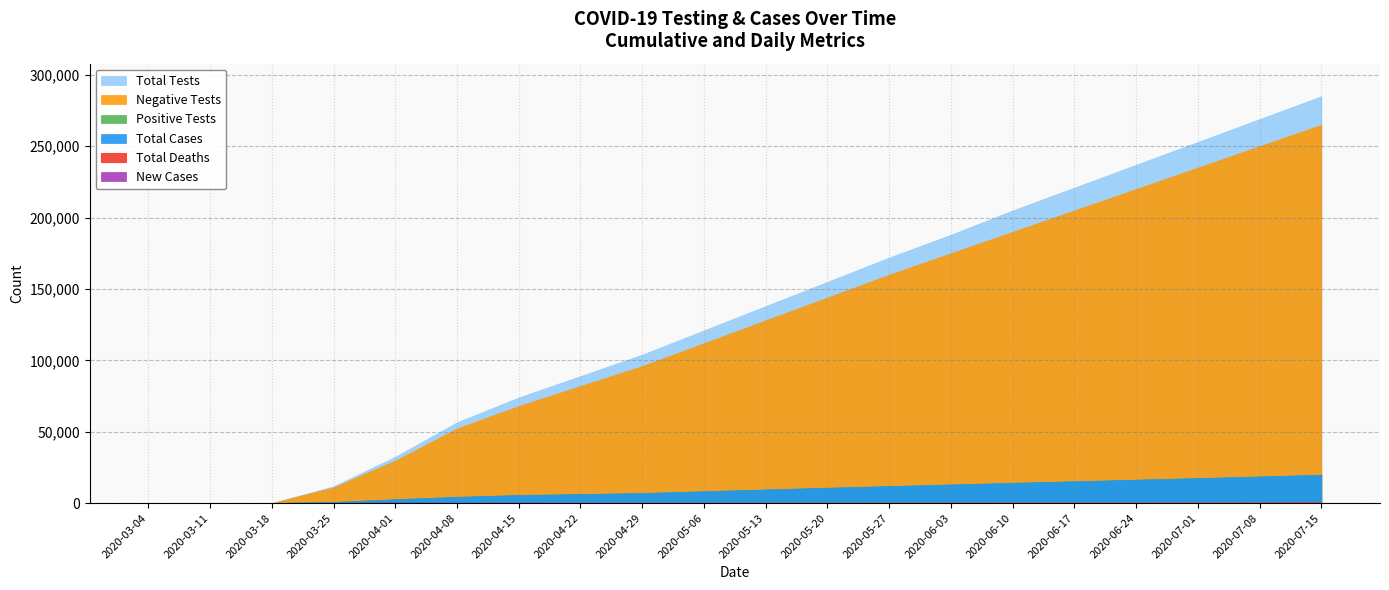

Which label corresponds to the largest value in the chart?

2020-07-15